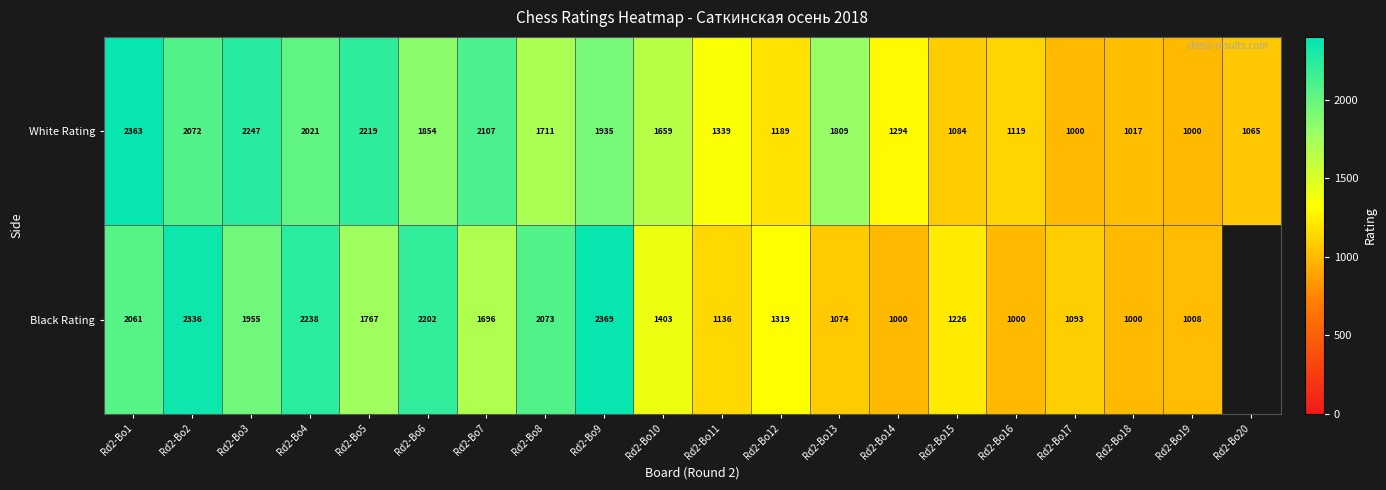

How many data points in White Rating are less than 1711?

10